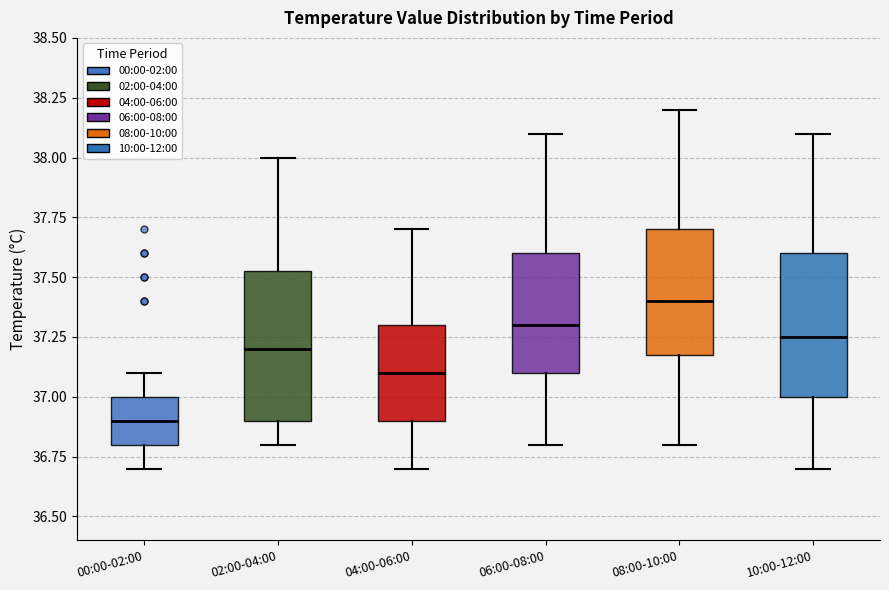

Where is the lower edge of the box for 04:00-06:00 on the y-axis? The values are not printed on the chart, so give them approximately, as read against the axis.

36.90